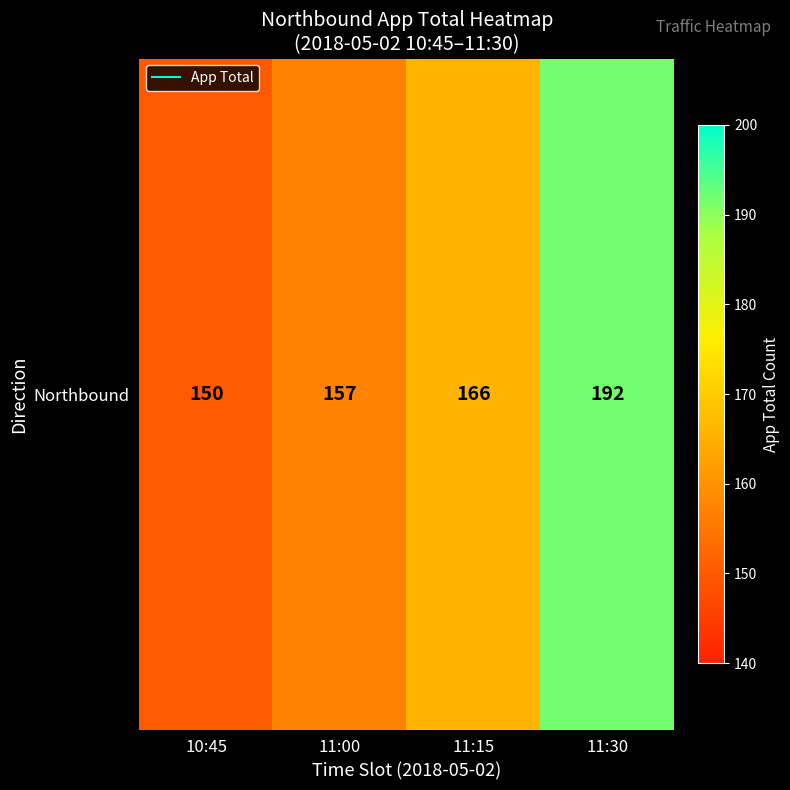

The value at 10:45 is 55. True or false?

False